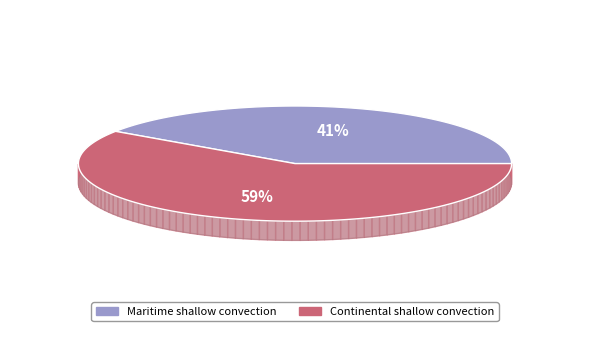

What is the total percentage of Continental shallow convection and Maritime shallow convection?

100.0%